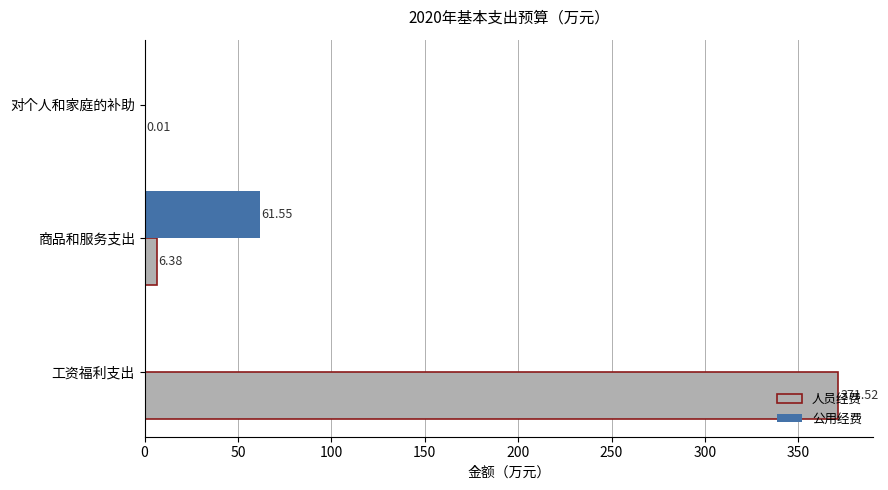

Which series has the widest spread of values?

人员经费